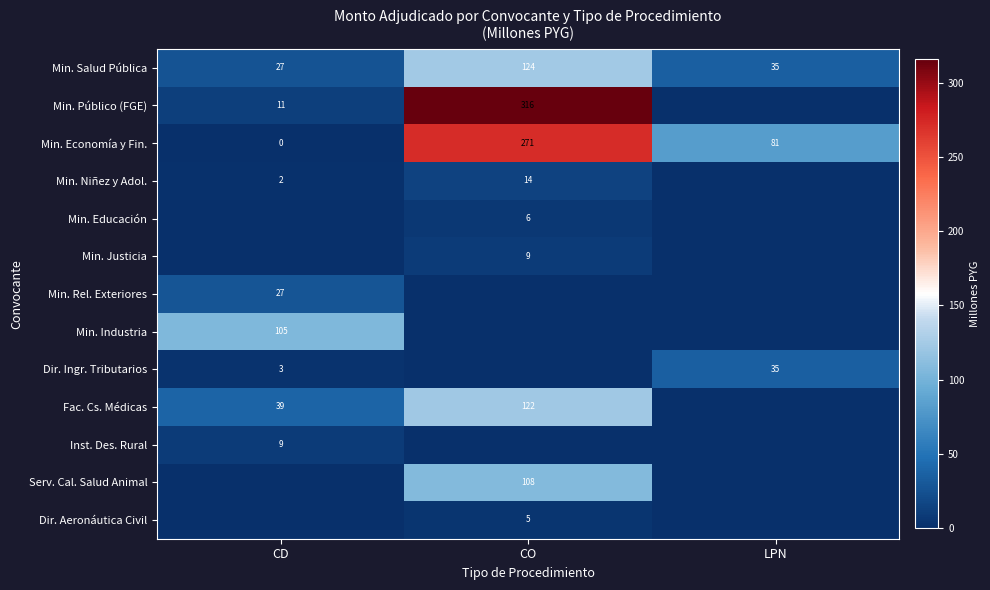

Count the Min. Economía y Fin. values in the range 0 to 271.

3